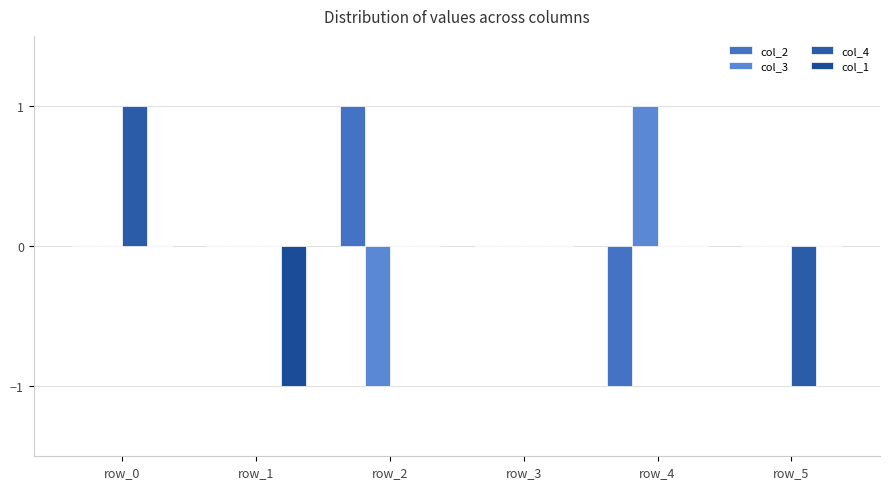

Reading right to left, list all the values displayed in this chart.

col_2: 0	-1	0	1	0	0
col_3: 0	1	0	-1	0	0
col_4: -1	0	0	0	0	1
col_1: 0	0	0	0	-1	0